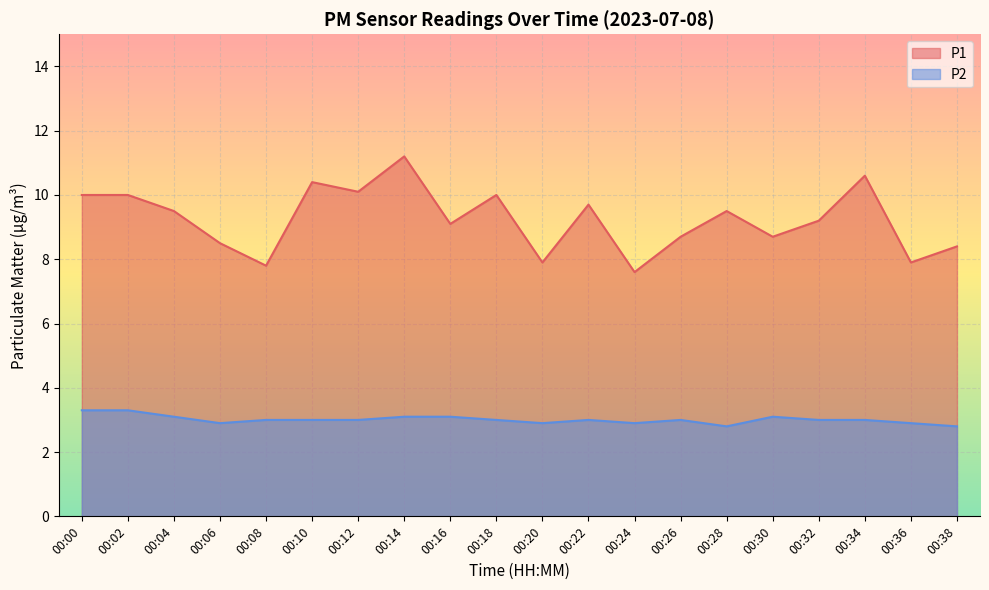

List the series in order of their peak value, highest first.

P1, P2